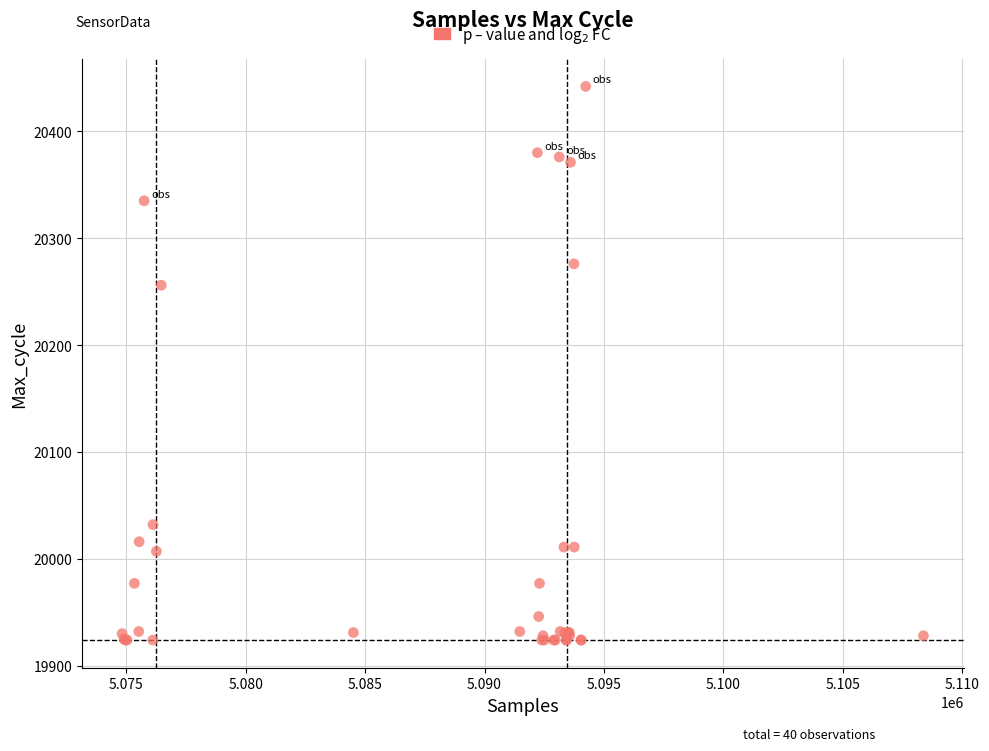

What Y value in the scatter plot is closest to 20183?

20256